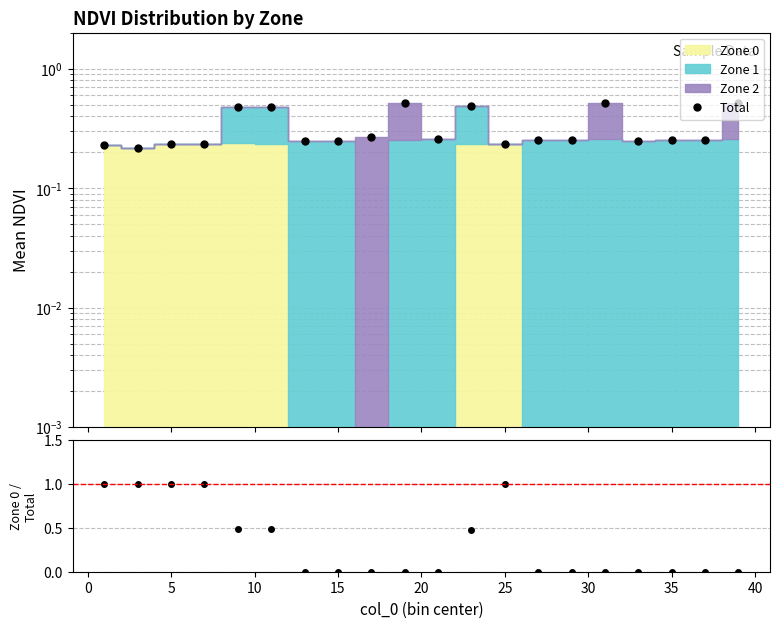

What is the sum of all Zone 0 / Total values?

6.5